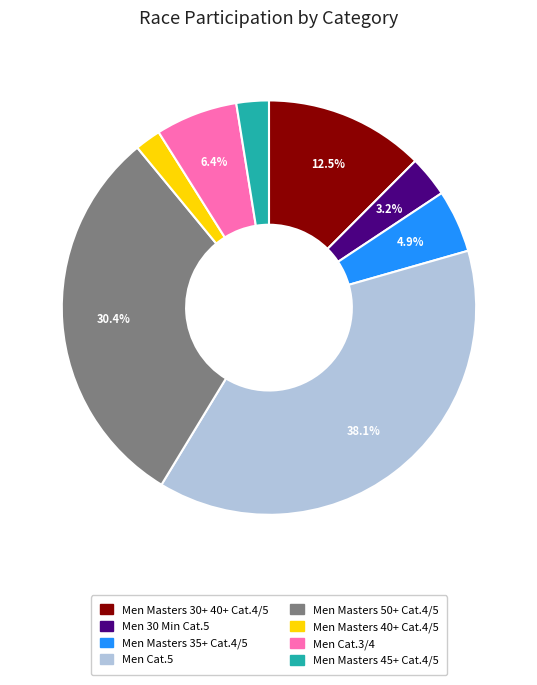

Is there a majority slice in this chart?

No